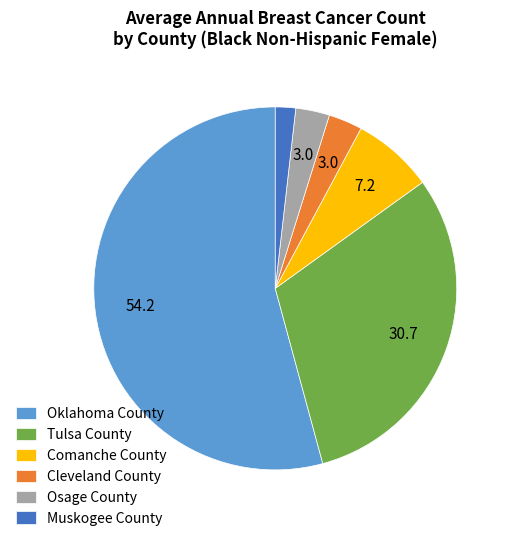

Which category has the smallest portion of the pie?

Muskogee County